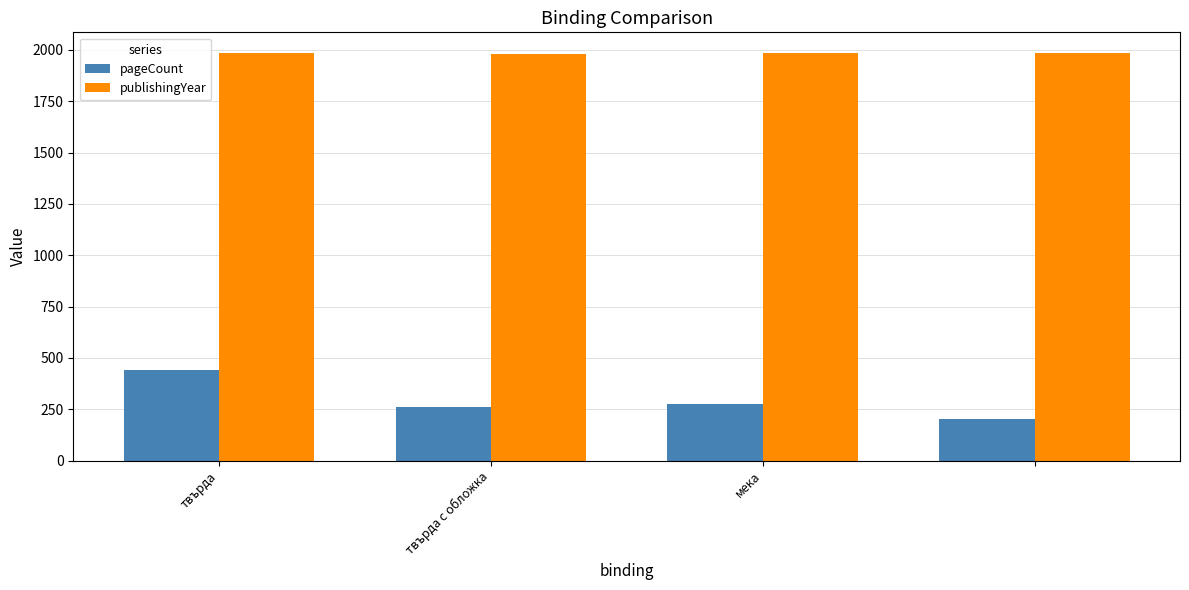

Rank the series by their average value, from lowest to highest.

pageCount, publishingYear